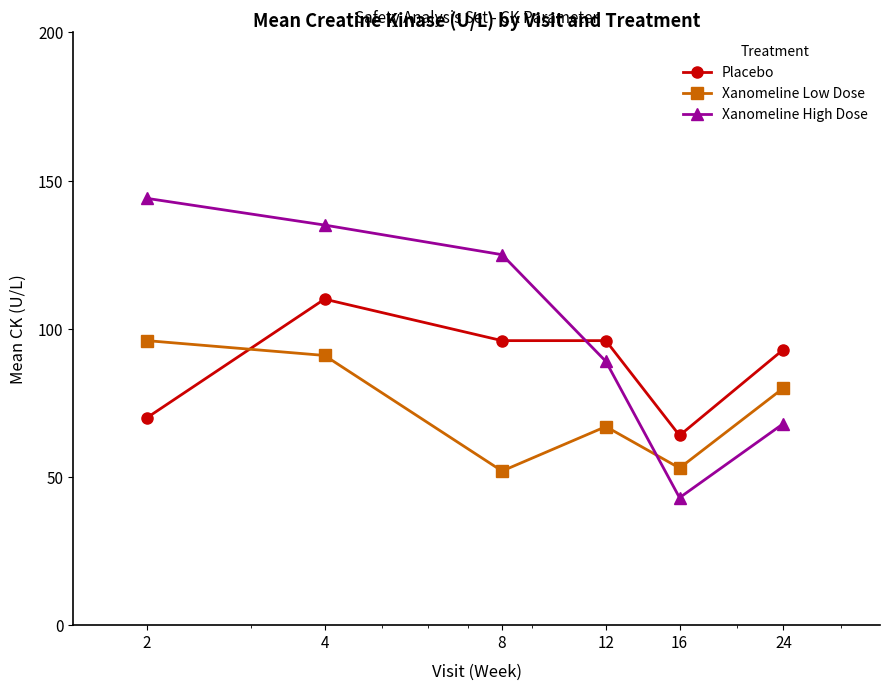

How many data points in Xanomeline High Dose are less than 125?

3